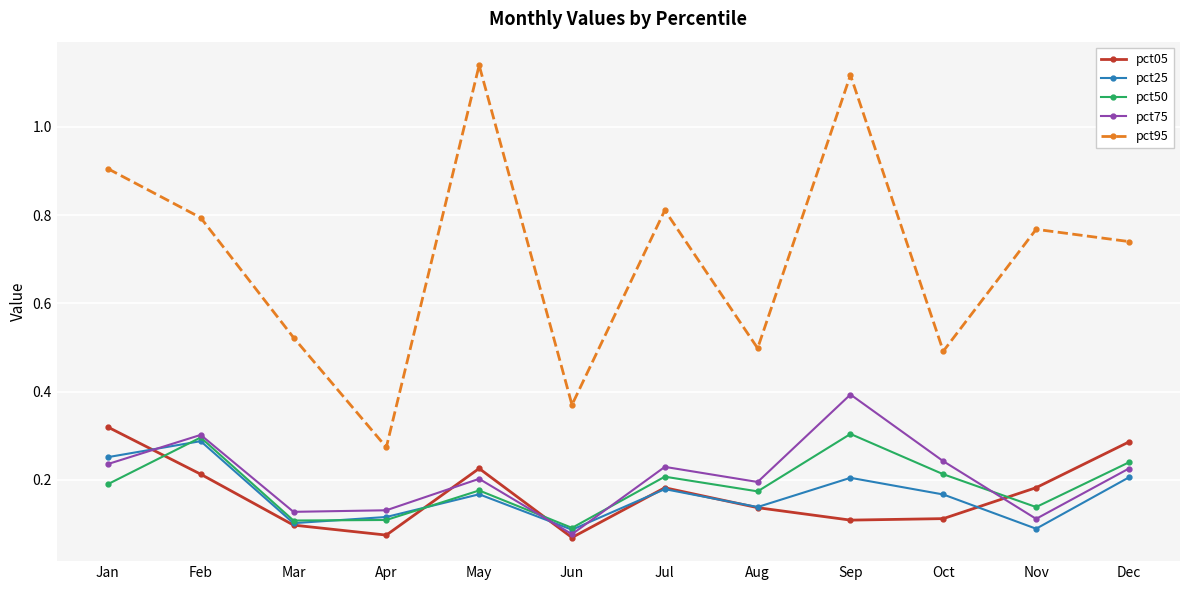

Does the chart have visible grid lines?

Yes